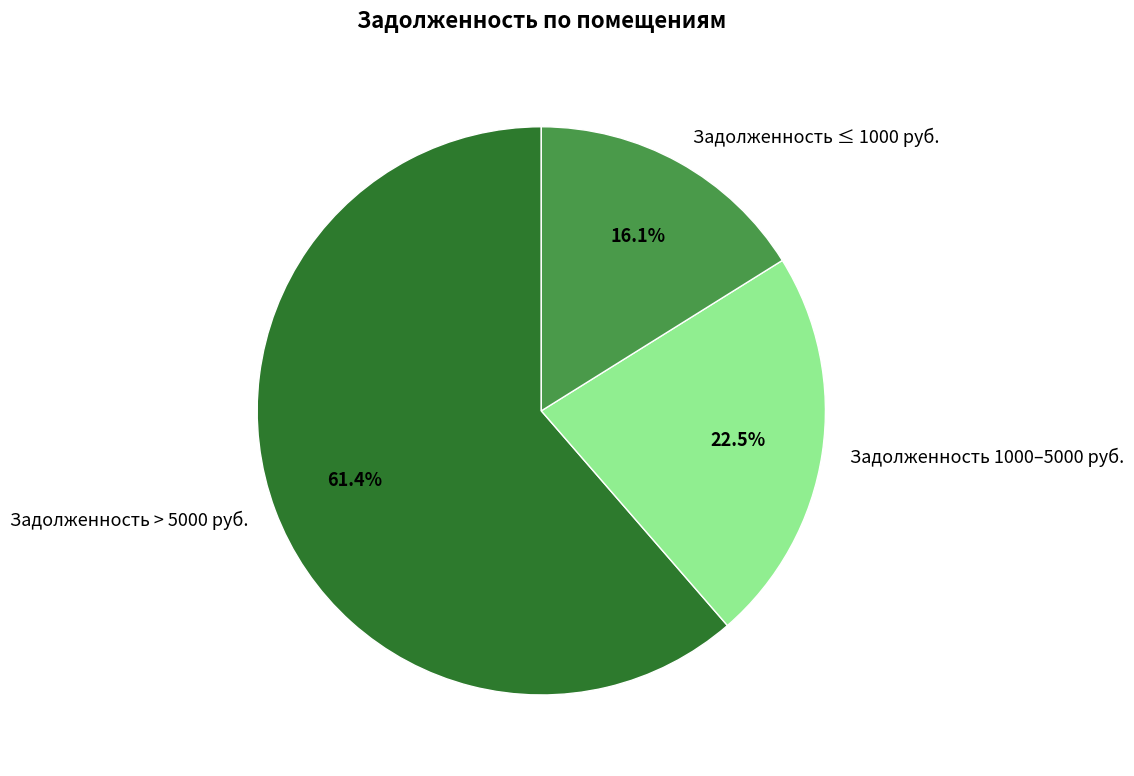

How much of the chart is everything except Задолженность ≤ 1000 руб.?

83.9%